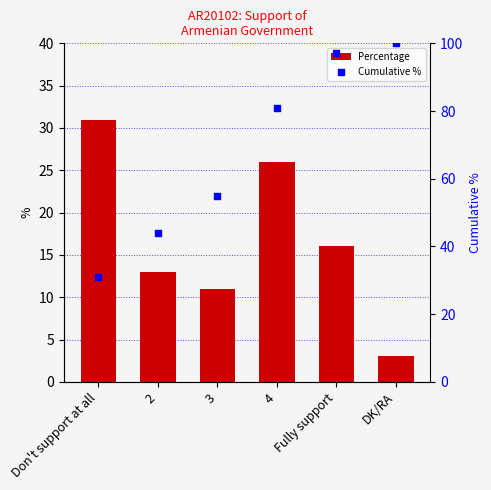

Is the value of Cumulative % at 4 greater than the value of Percentage at 3?

Yes